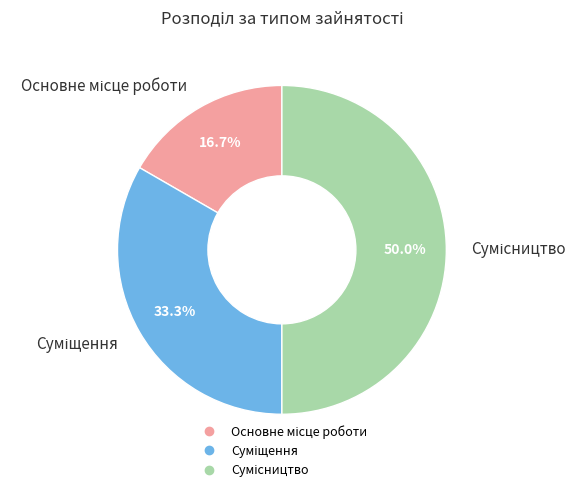

To the nearest percent, what is the average slice percentage?

33%